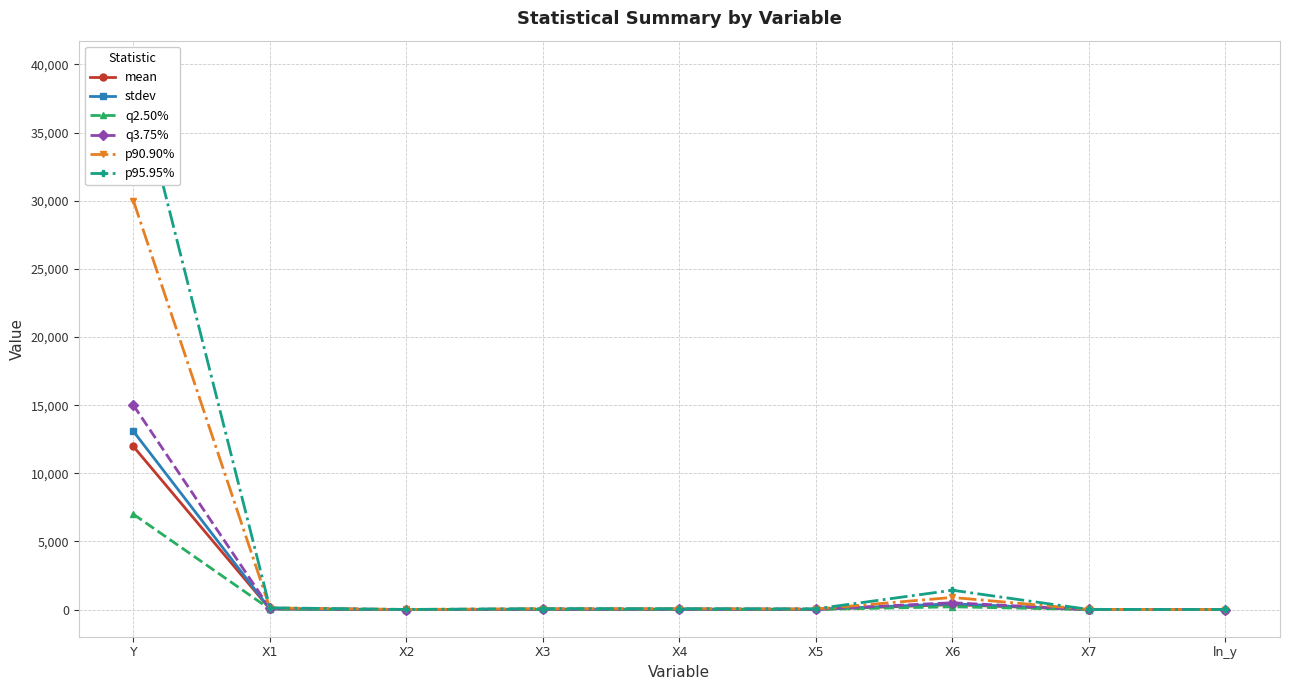

True or false: q3.75% has a value of 25275.6 at Y.

False